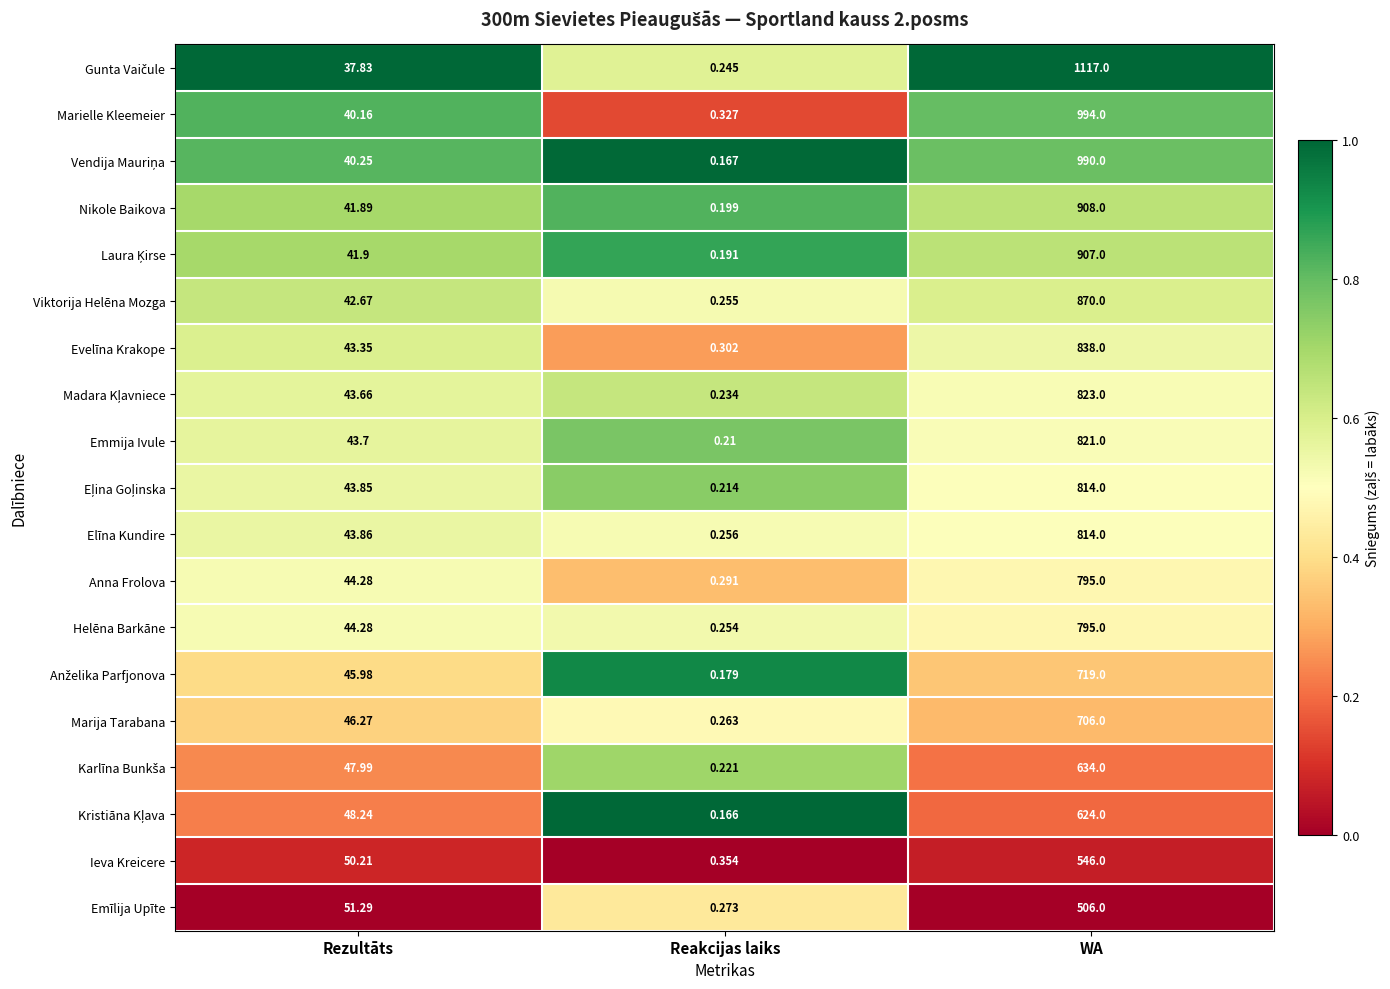

Is the value of Ieva Kreicere at Reakcijas laiks greater than the value of Elīna Kundire at Reakcijas laiks?

Yes